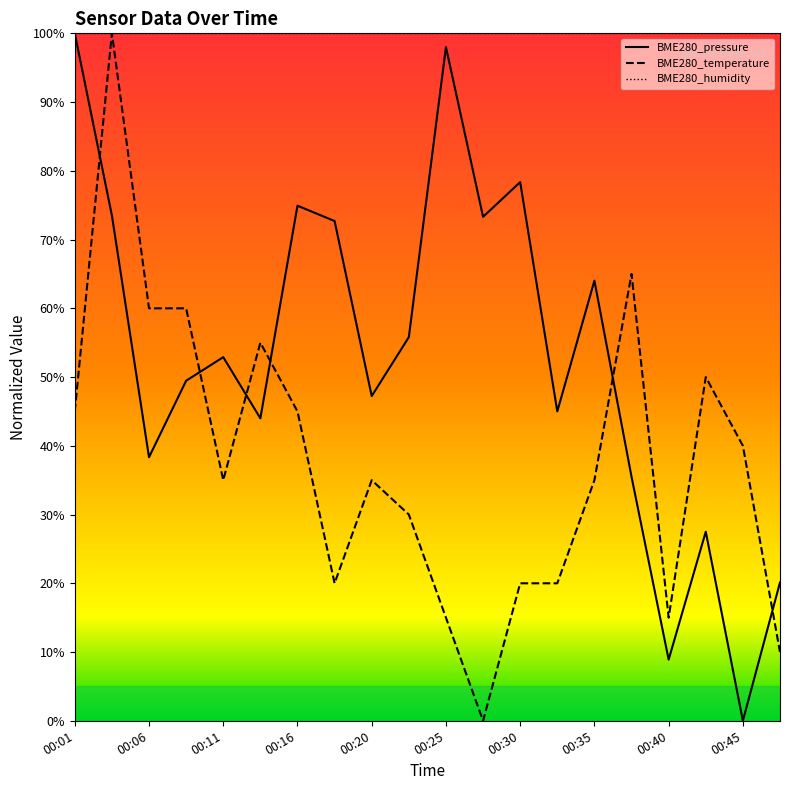

Rank the series at 00:01 from lowest to highest value.

BME280_temperature, BME280_pressure